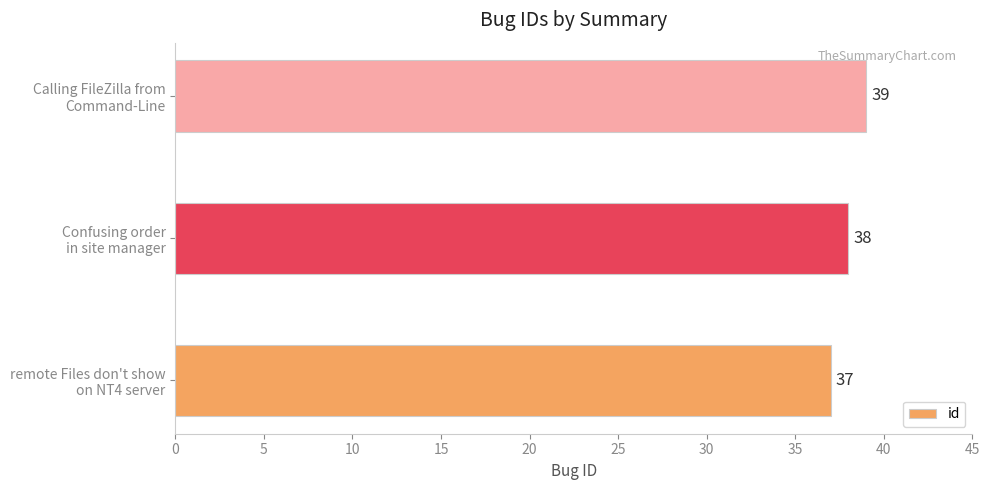

How many values are between 37 and 39?

3